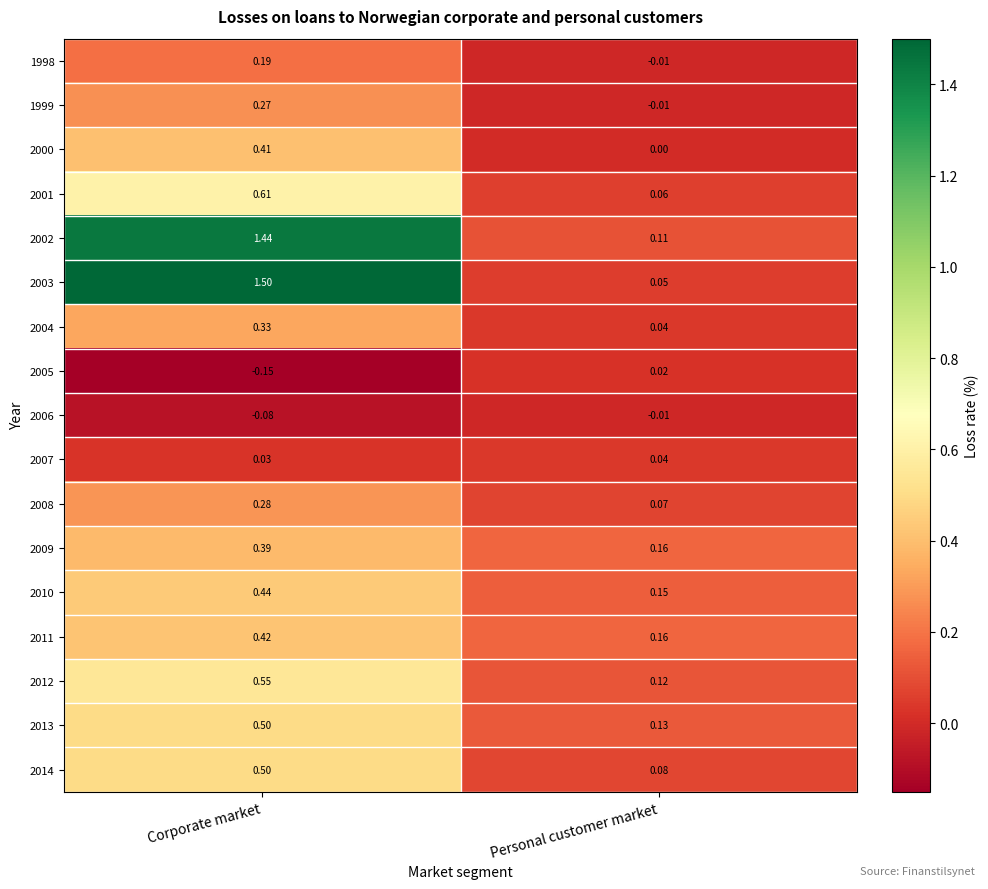

At which label is 2009 closest to 0?

Personal customer market